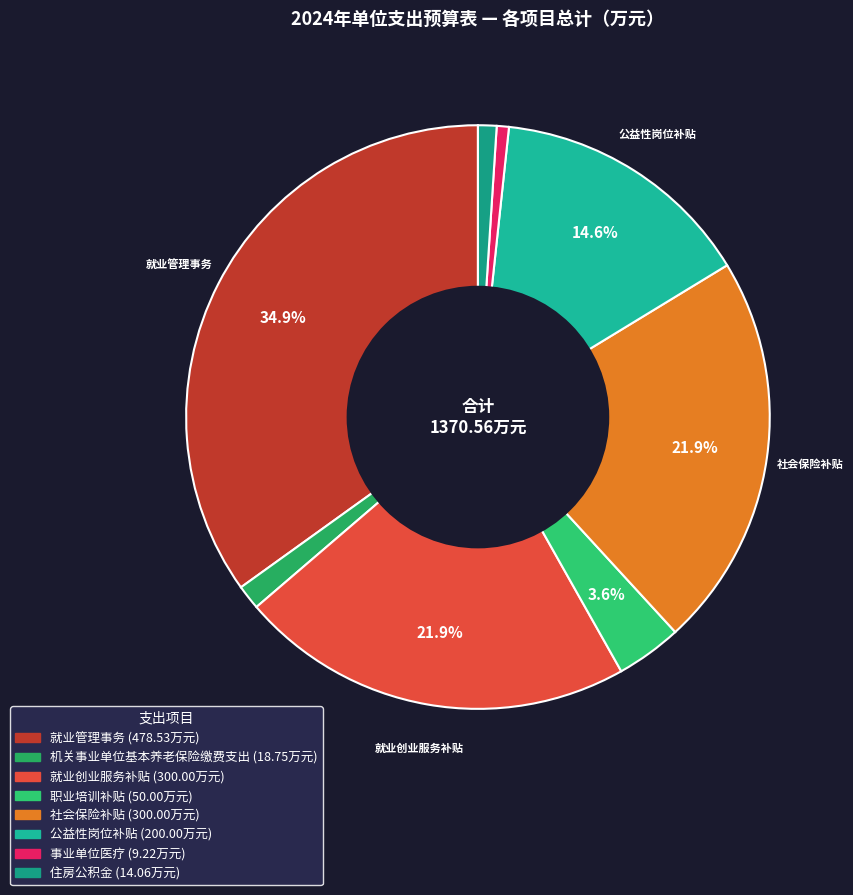

What is the change in value from 社会保险补贴 to 住房公积金?

-285.9